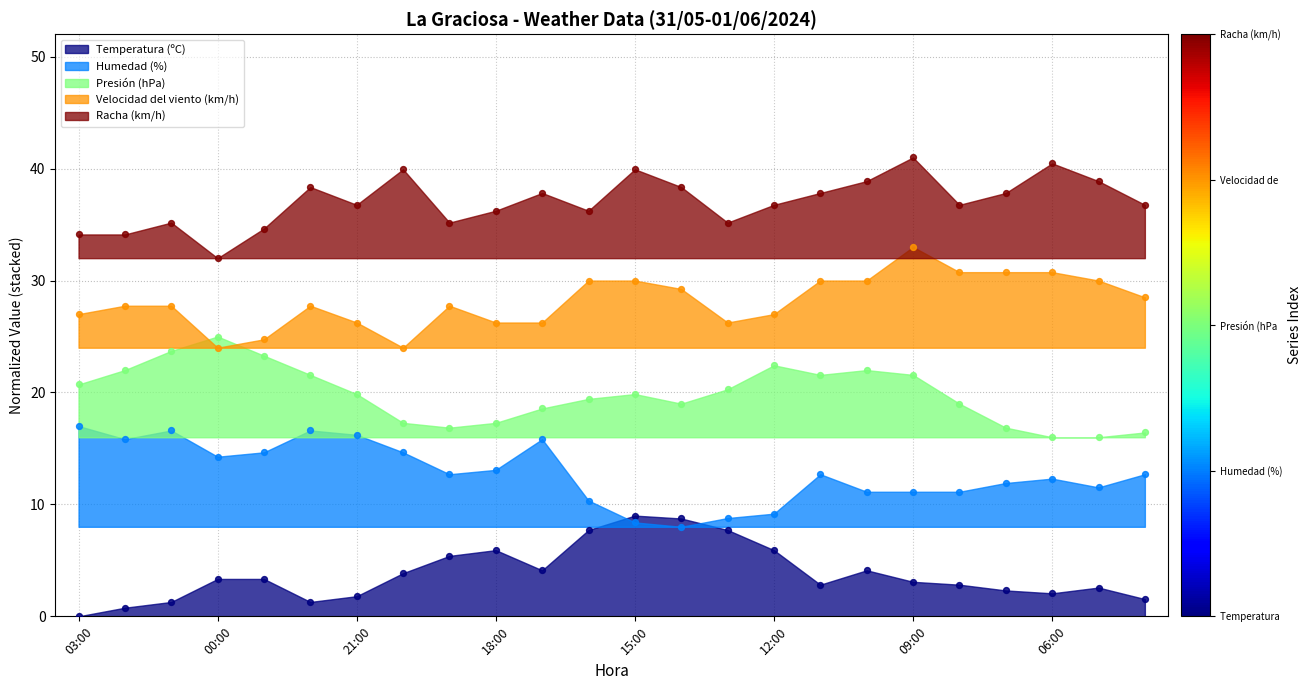

Which series contains the highest Y value?

Racha (km/h)